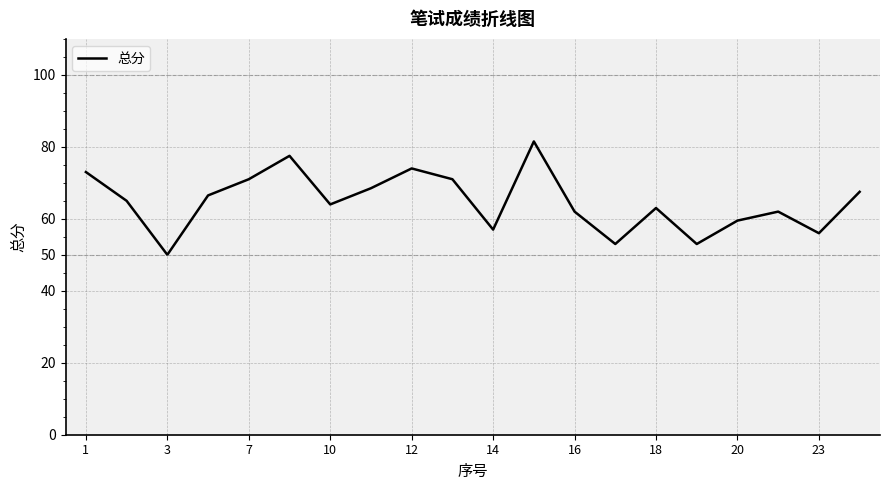

What is the difference between the maximum and second lowest values?

28.5